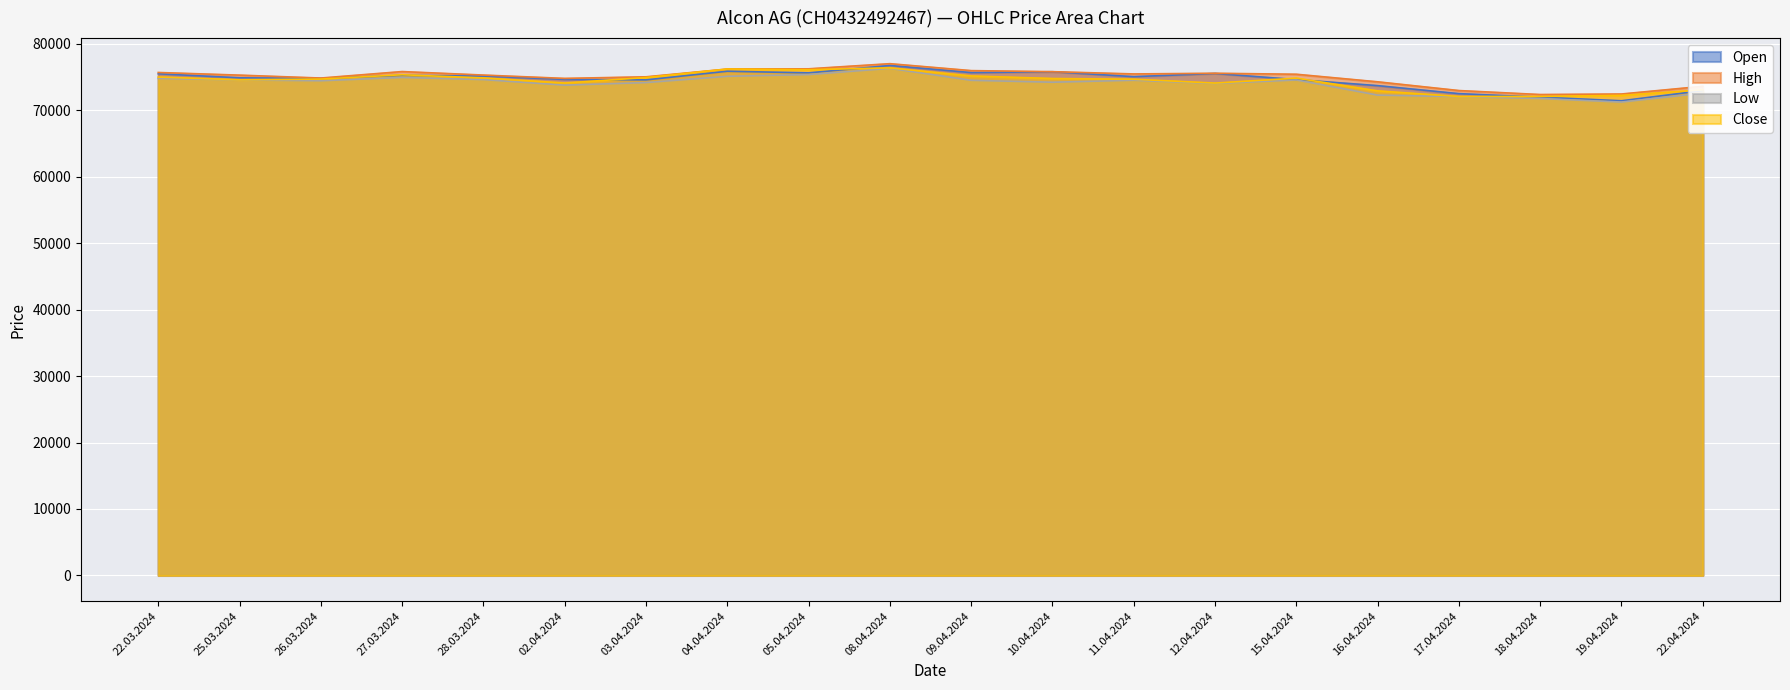

Where do Close and Open first cross each other?

26.03.2024 and 27.03.2024